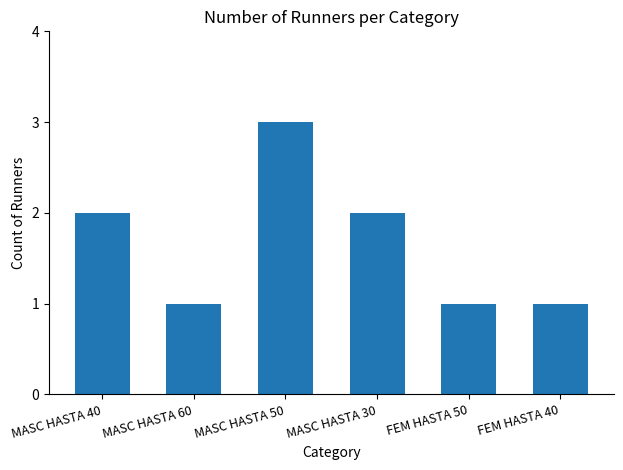

What is the difference between the values at MASC HASTA 50 and MASC HASTA 30?

1